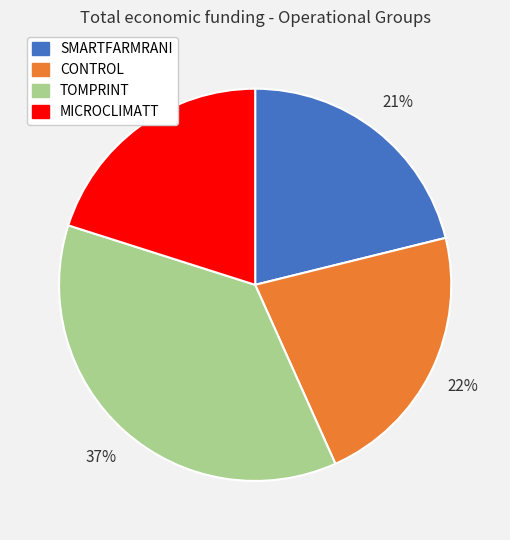

True or false: CONTROL accounts for 22% of the total.

True